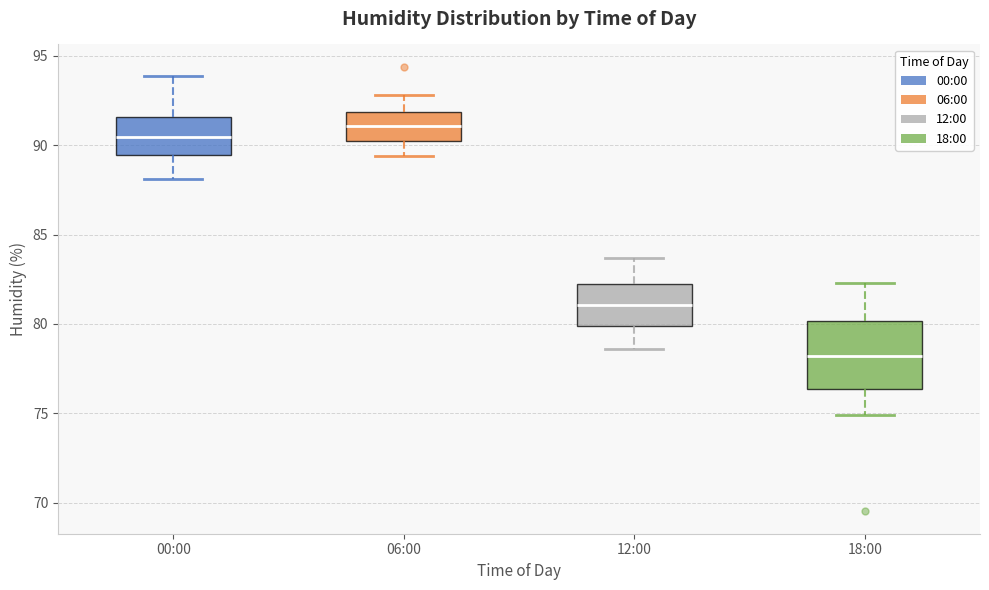

Reading left to right, transcribe this box plot: for each box, give where its median line is, the range the box spans, and where its two whiskers end, as read against the y-axis. The values are not printed on the chart, so give them approximately, as read against the axis.

00:00: median 90.5, box 89.5 to 91.5, whiskers 88.0 to 94.0
06:00: median 91.0, box 90.0 to 92.0, whiskers 89.5 to 93.0
12:00: median 81.0, box 80.0 to 82.5, whiskers 78.5 to 83.5
18:00: median 78.0, box 76.5 to 80.0, whiskers 75.0 to 82.5